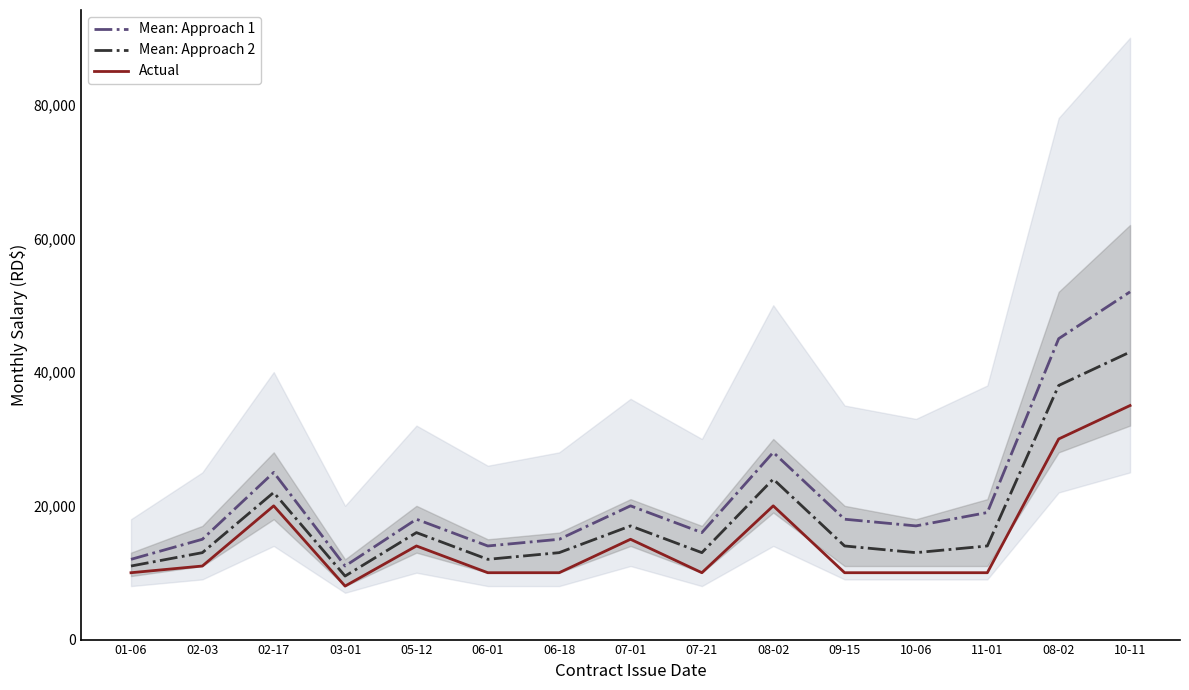

Reading left to right, list all the values displayed in this chart.

Mean: Approach 1: 12000	15000	25000	11000	18000	14000	15000	20000	16000	28000	18000	17000	19000	45000	52000
Mean: Approach 2: 11000	13000	22000	9500	16000	12000	13000	17000	13000	24000	14000	13000	14000	38000	43000
Actual: 10000	11000	20000	8000	14000	10000	10000	15000	10000	20000	10000	10000	10000	30000	35000